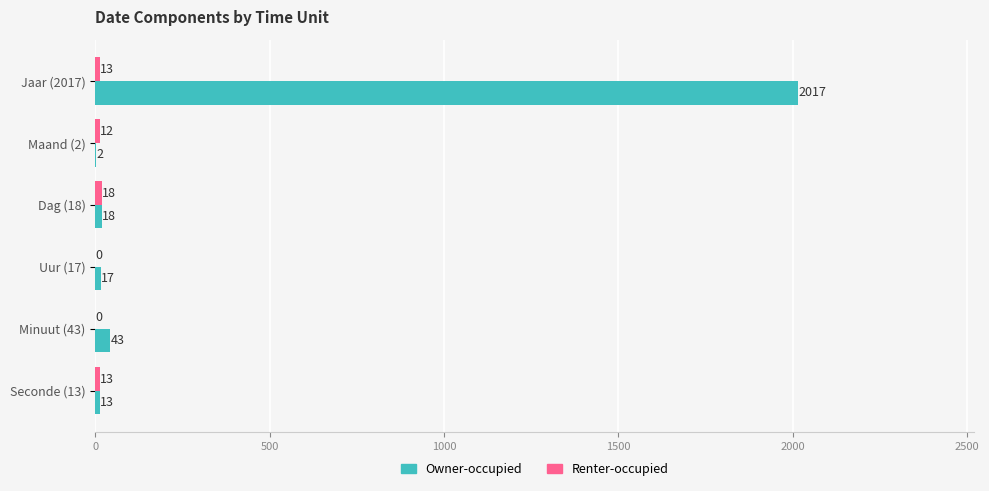

What is the total value across all series at Dag (18)?

36